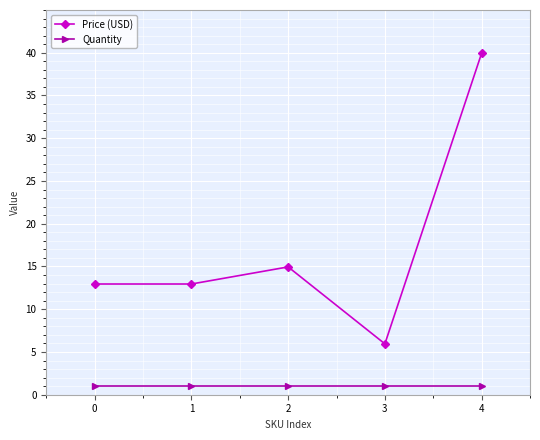

Which series has the largest total across all categories?

Price (USD)